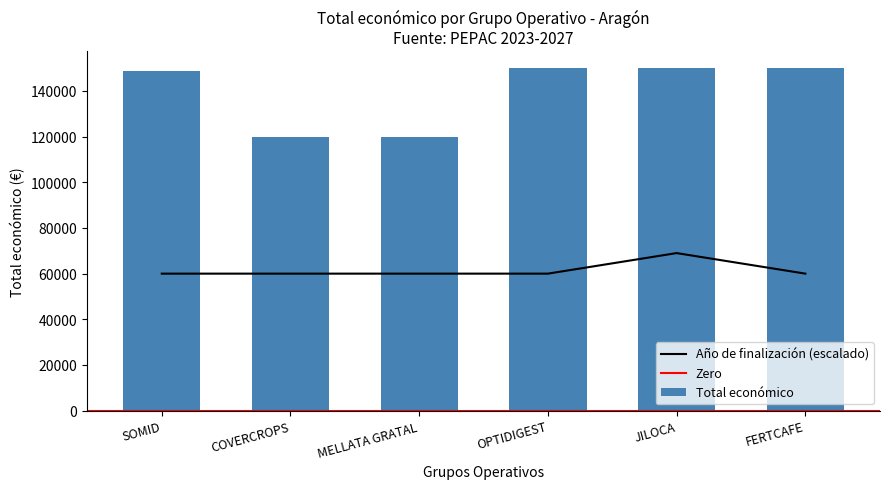

What is the label of the 3rd bar from the right?

OPTIDIGEST